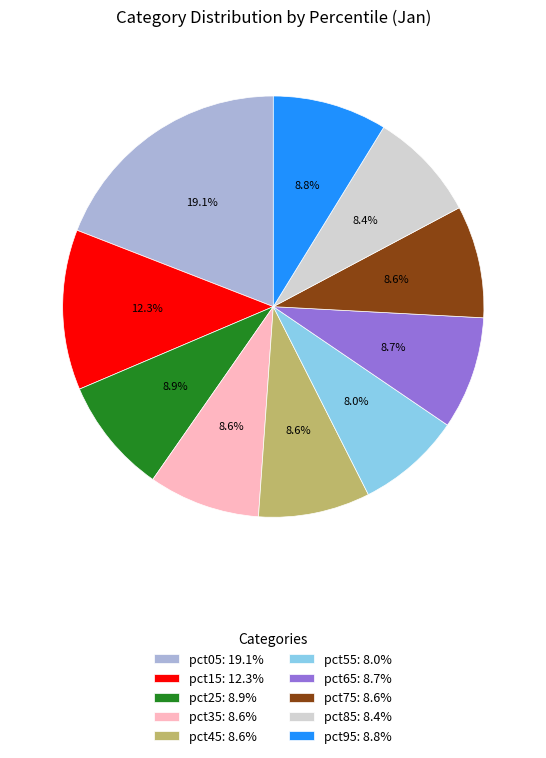

Is there any slice that represents more than half of the pie?

No